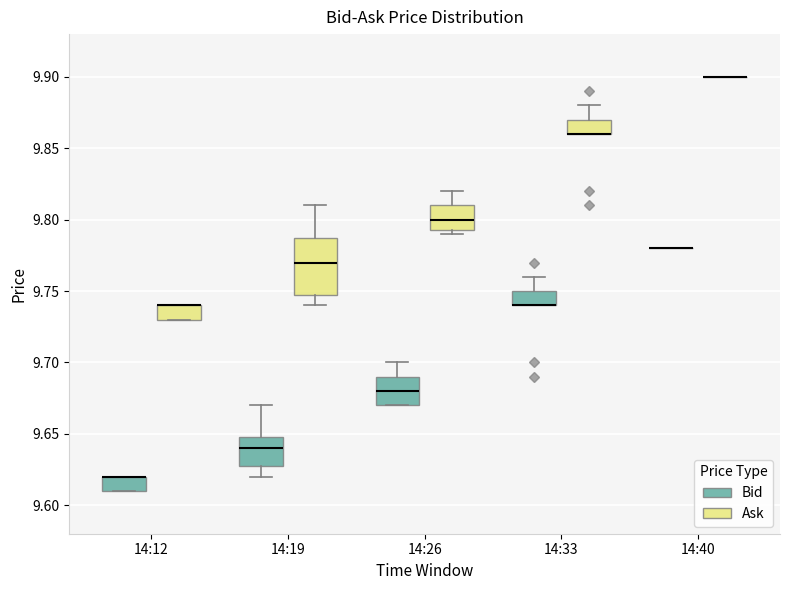

Which box is the tallest, from its lower edge to its upper edge?

14:19 (Ask)